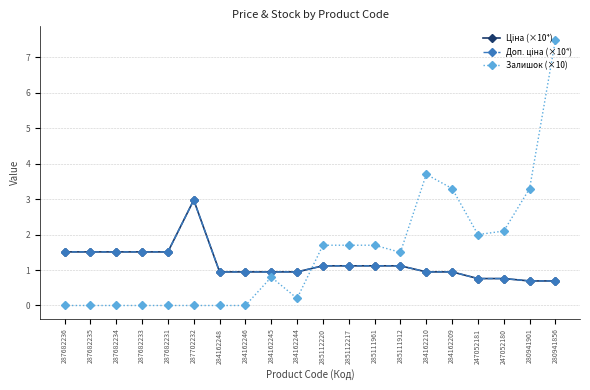

What position from the left is 284162246?

8